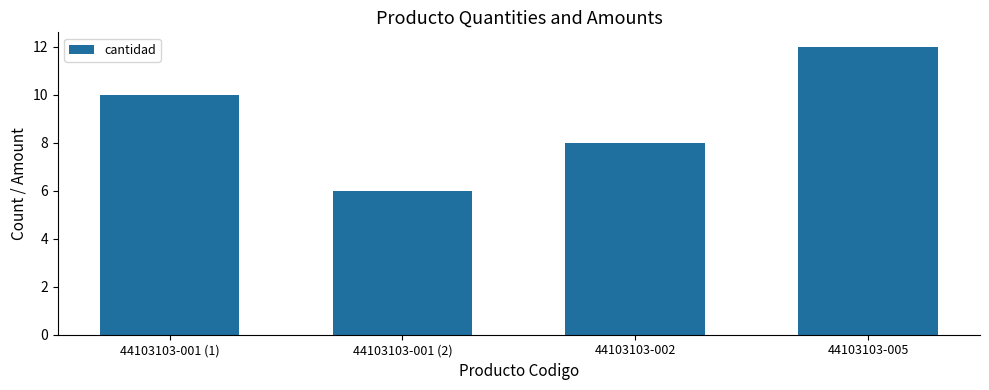

What is the change in value from 44103103-001 (2) to 44103103-005?

+6